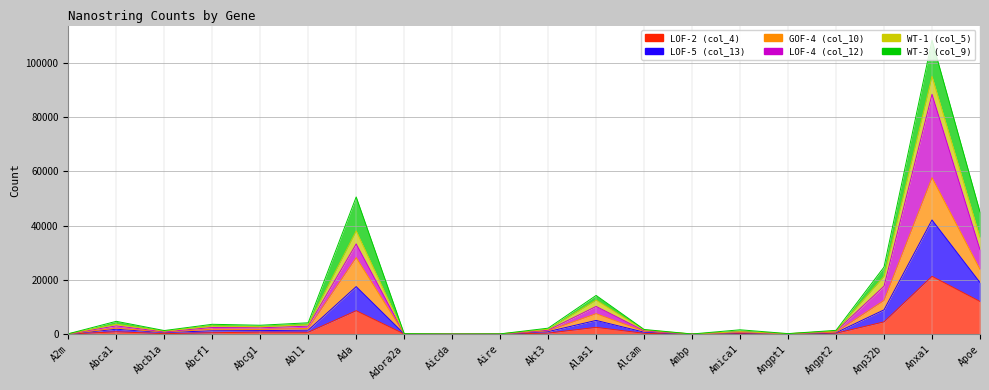

True or false: LOF-2 (col_4) has more than 1 points higher than both neighbors.

True